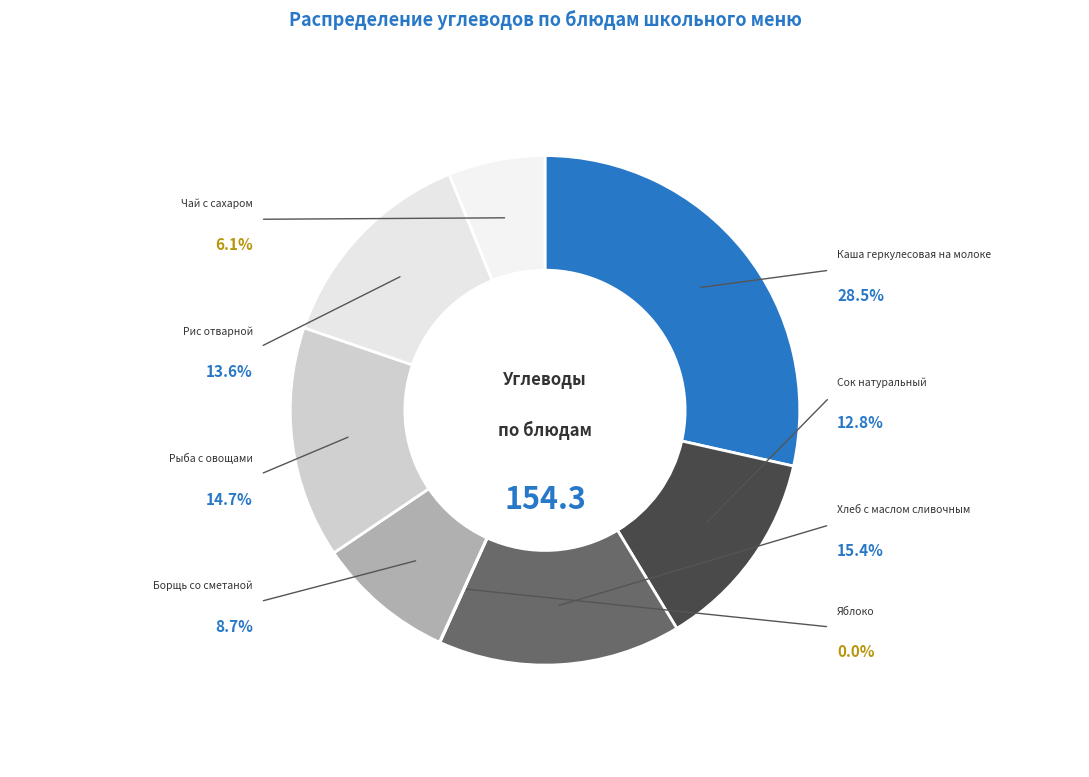

True or false: Чай с сахаром accounts for 13% of the total.

False